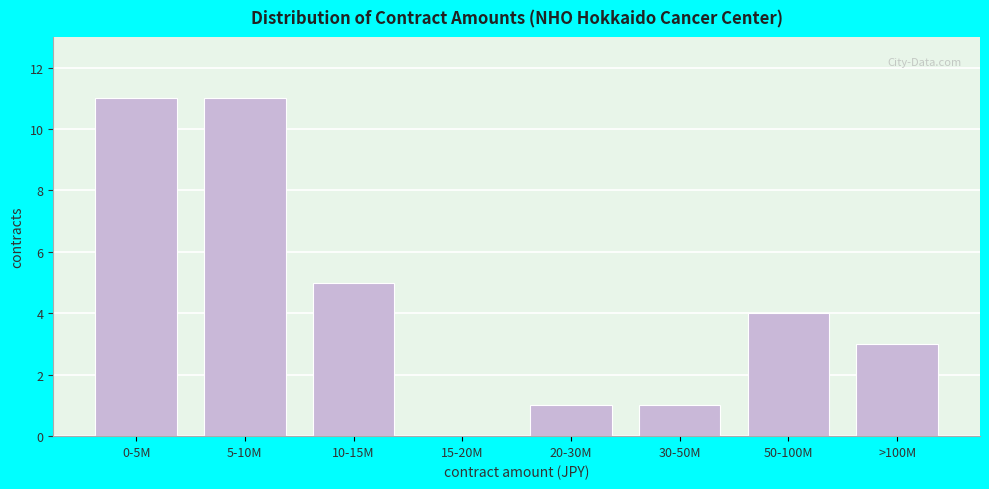

Reading left to right, extract all data points from this chart.

0-5M=11	5-10M=11	10-15M=5	15-20M=0	20-30M=1	30-50M=1	50-100M=4	>100M=3